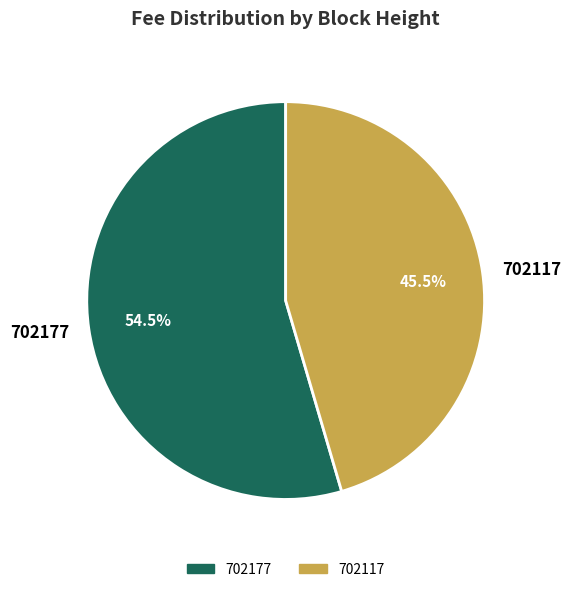

What is the majority slice?

702177